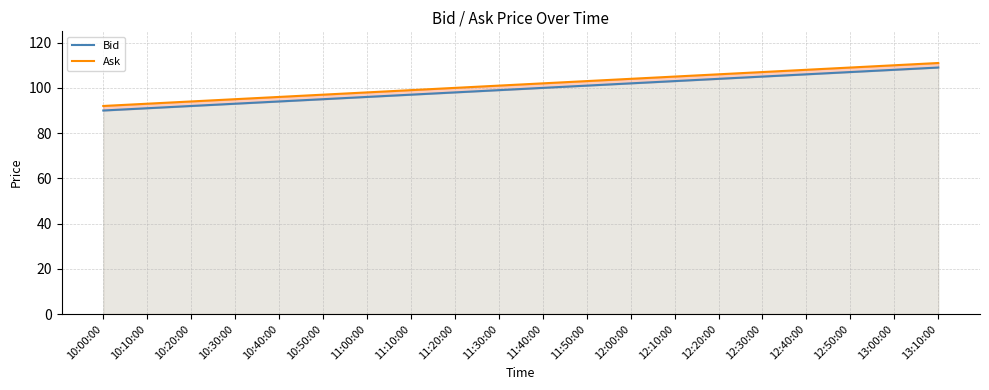

Where does the Ask series first go above 102?

11:50:00